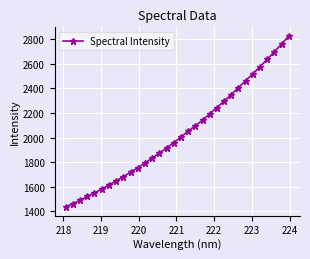

What is the value of the 10th point from the left?

1717.5